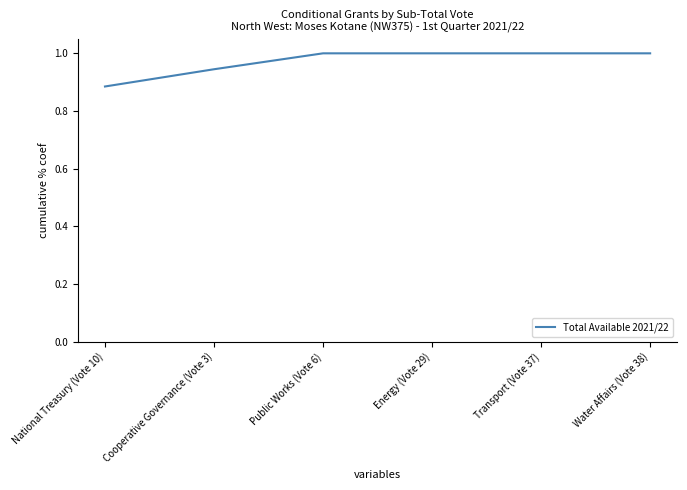

How many lines are shown in the chart?

1